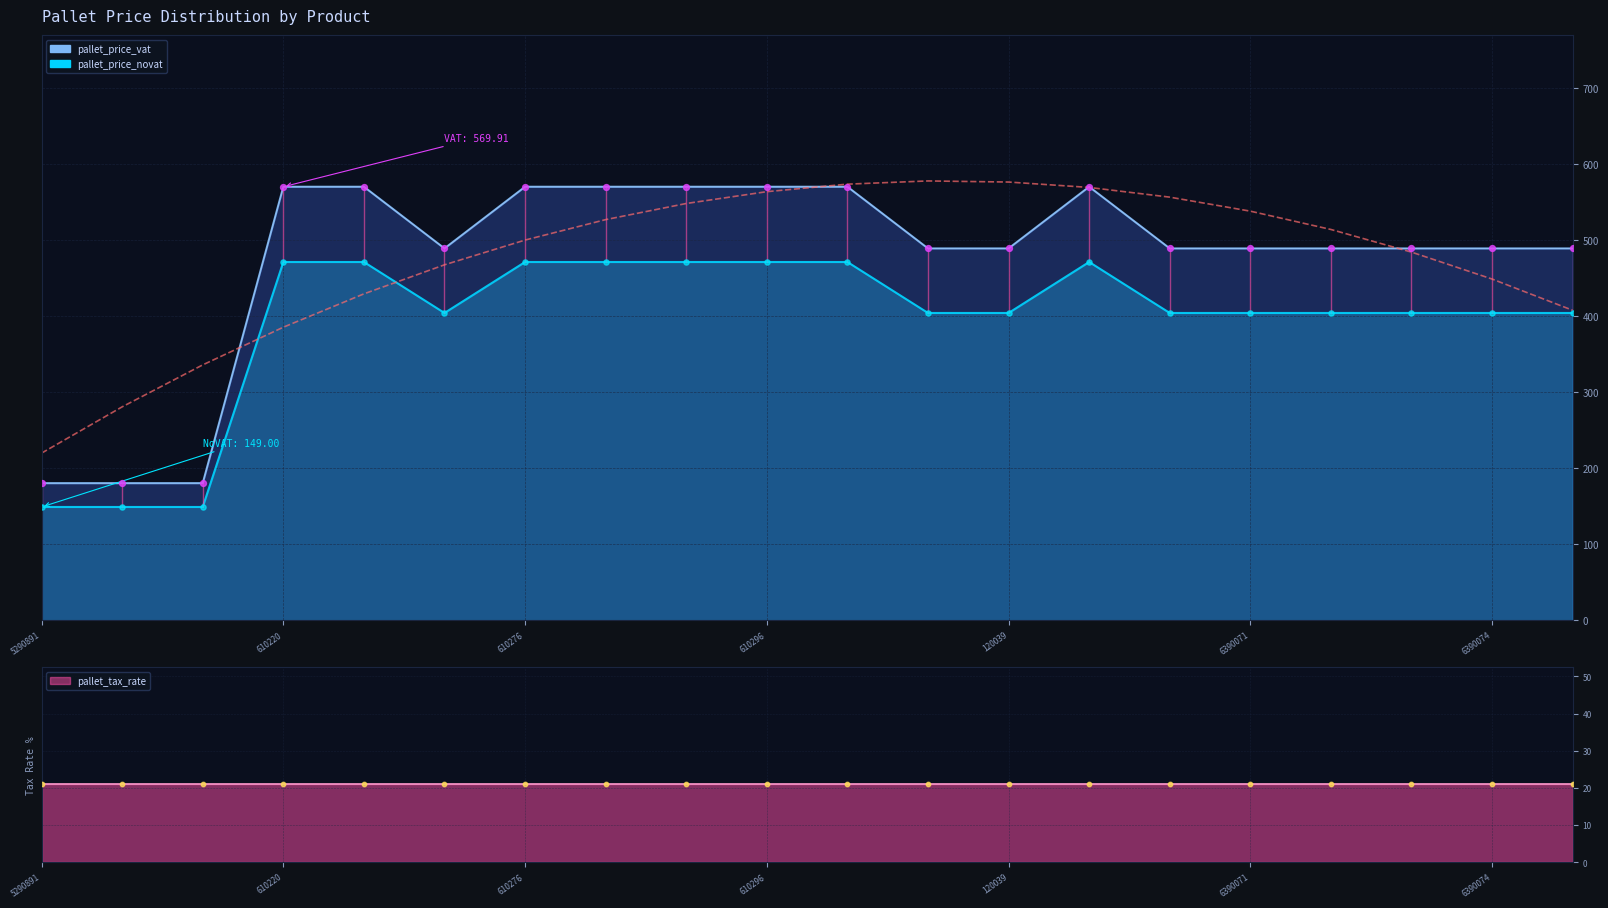

At which category is the sum across all series the highest?

610220